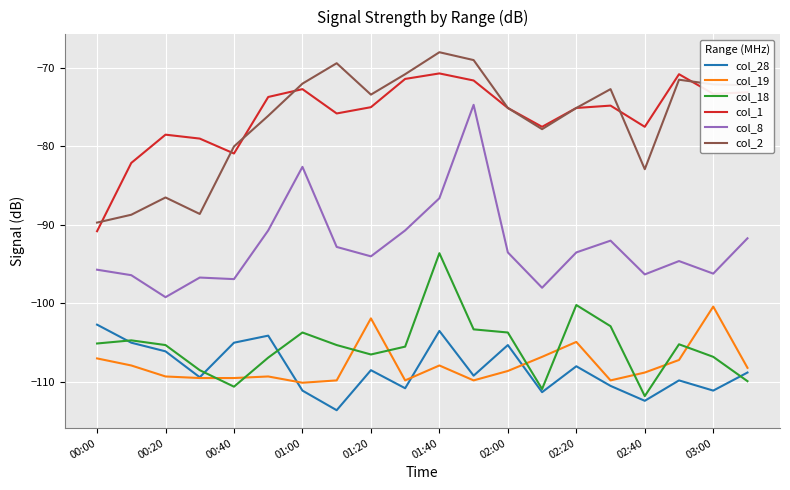

What is the lowest value of the col_18 series?

-111.8